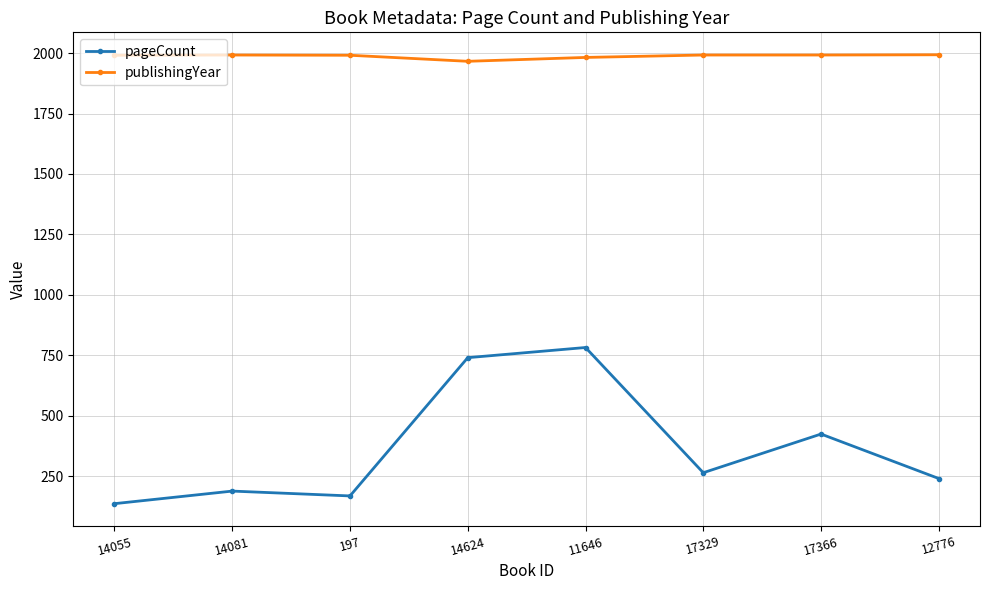

Count the number of categories in the chart.

8